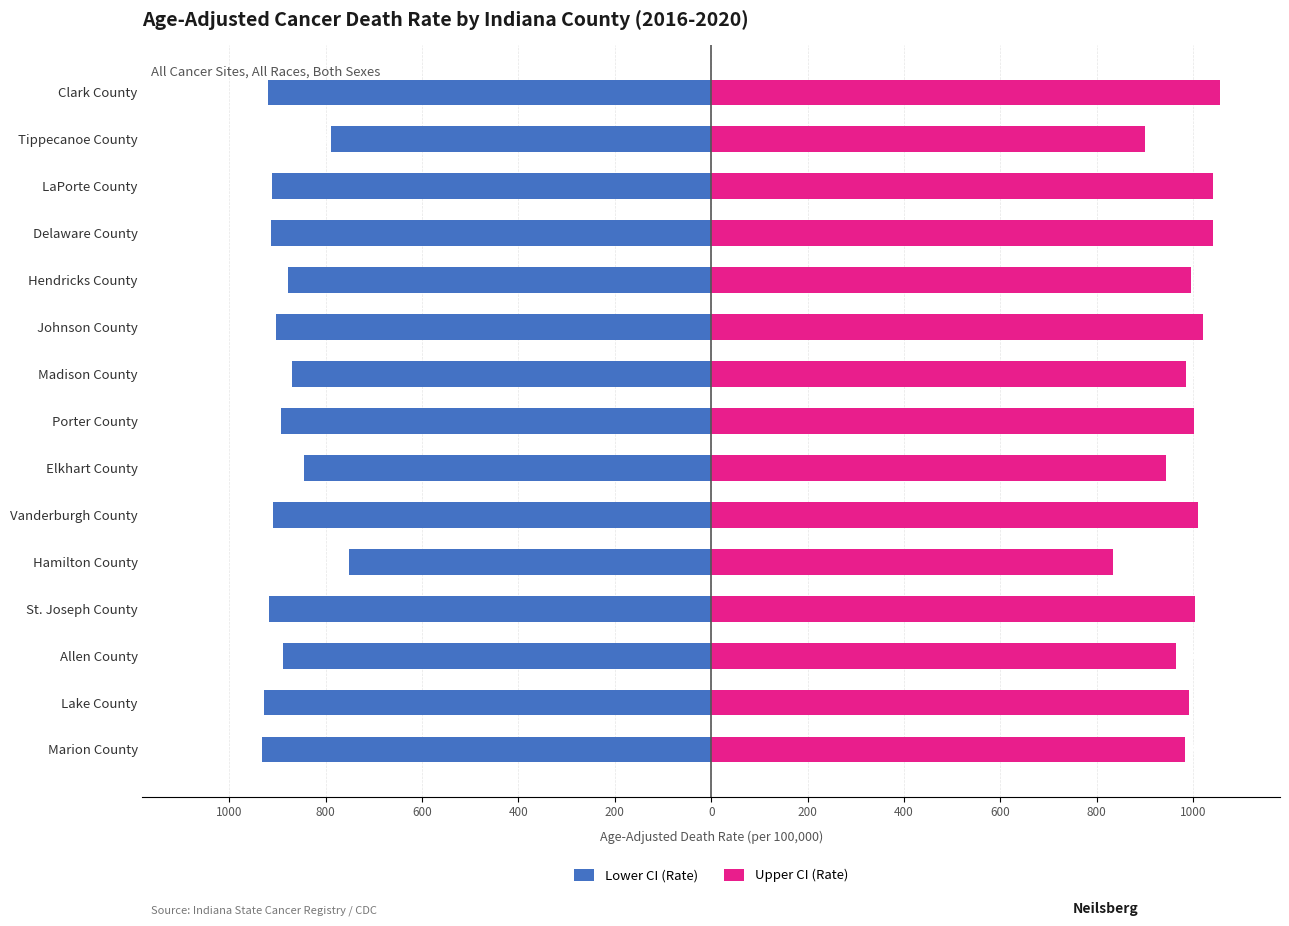

Is it true that Lower CI (Rate) equals -916.5 at St. Joseph County?

True